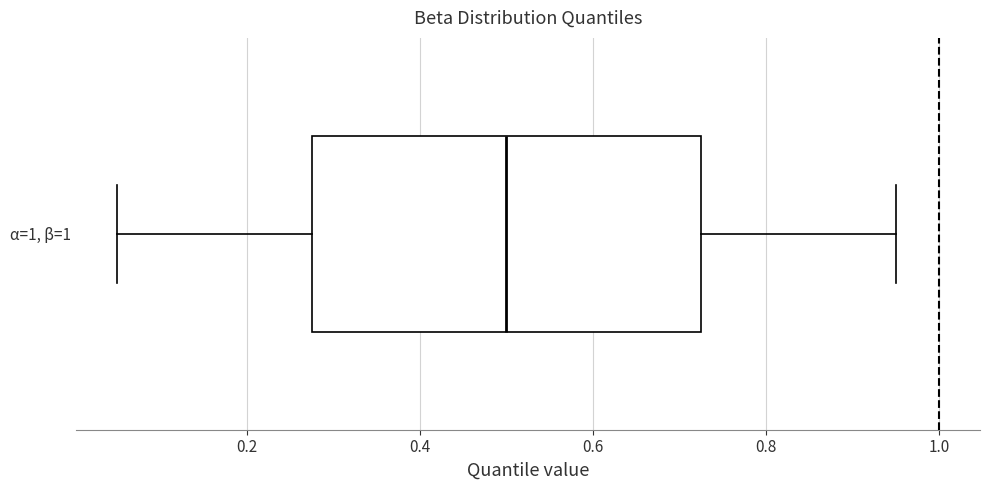

Where does the right whisker of the box for α=1, β=1 end on the x-axis? The values are not printed on the chart, so give them approximately, as read against the axis.

0.96